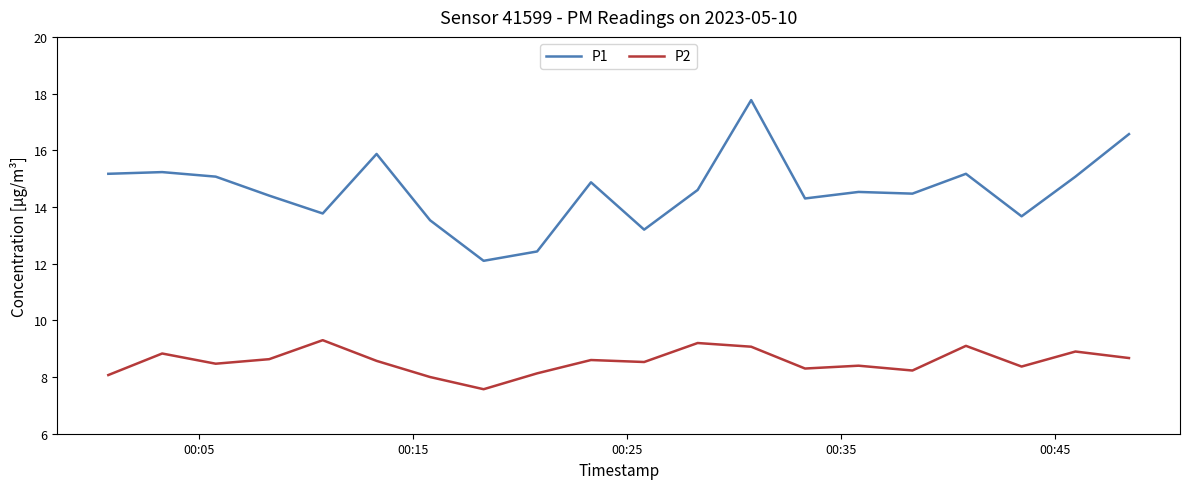

True or false: P2 and P1 cross at least once.

False